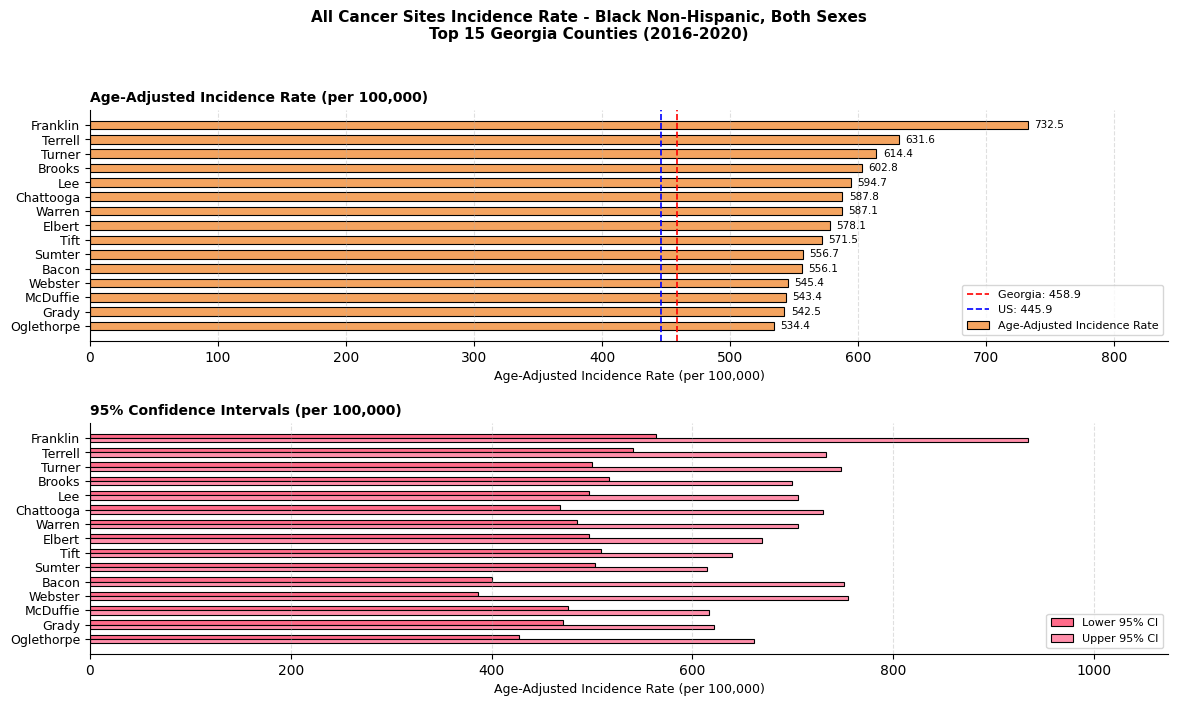

What is the lowest value of the Upper 95% CI series?

614.3